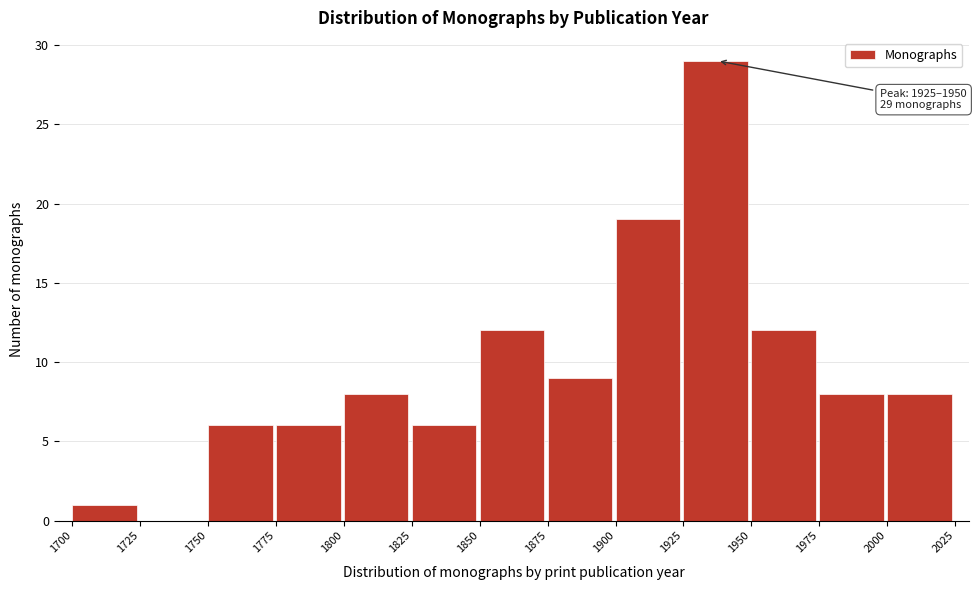

Which range on the x-axis has the tallest bar?

1925 to 1950